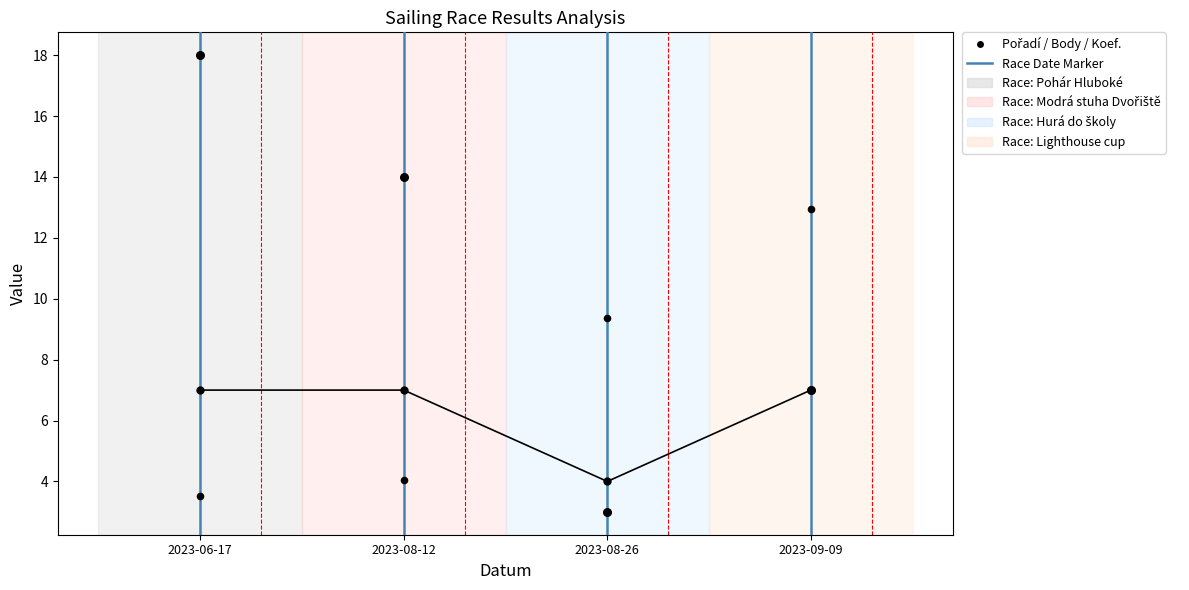

Which series reaches the maximum Y coordinate?

Pořadí